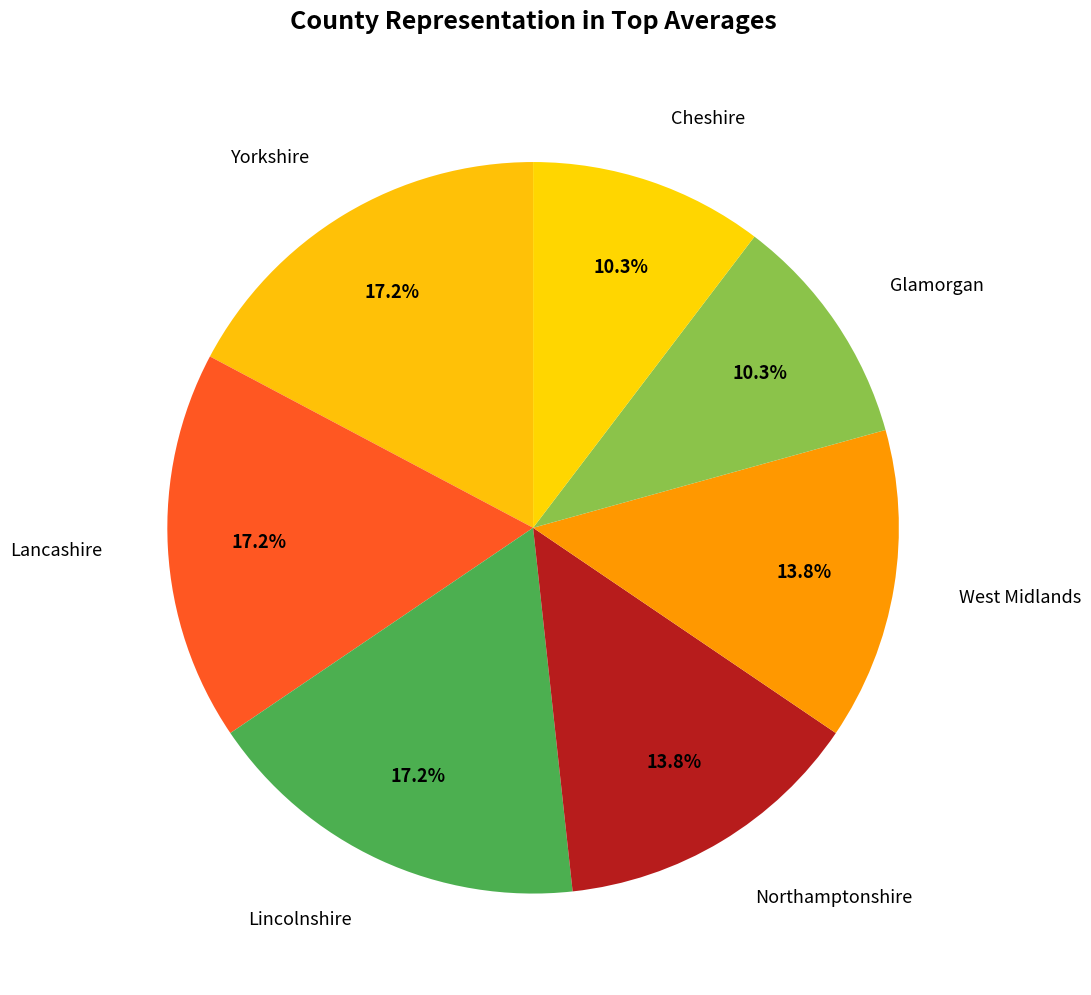

Which slice is the largest?

Yorkshire